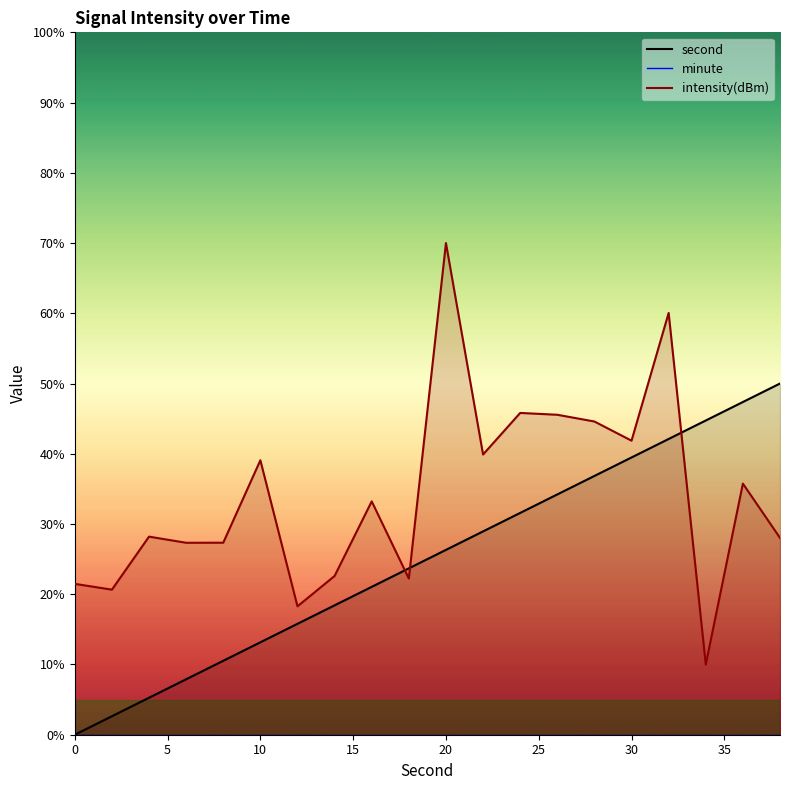

Reading left to right, extract all data points from this chart.

second: 0.0	2.6	5.3	7.9	10.5	13.2	15.8	18.4	21.1	23.7	26.3	28.9	31.6	34.2	36.8	39.5	42.1	44.7	47.4	50.0
intensity(dBm): 21.5	20.7	28.2	27.3	27.3	39.1	18.3	22.6	33.2	22.2	70.0	39.9	45.8	45.6	44.6	41.9	60.1	10.0	35.8	28.0